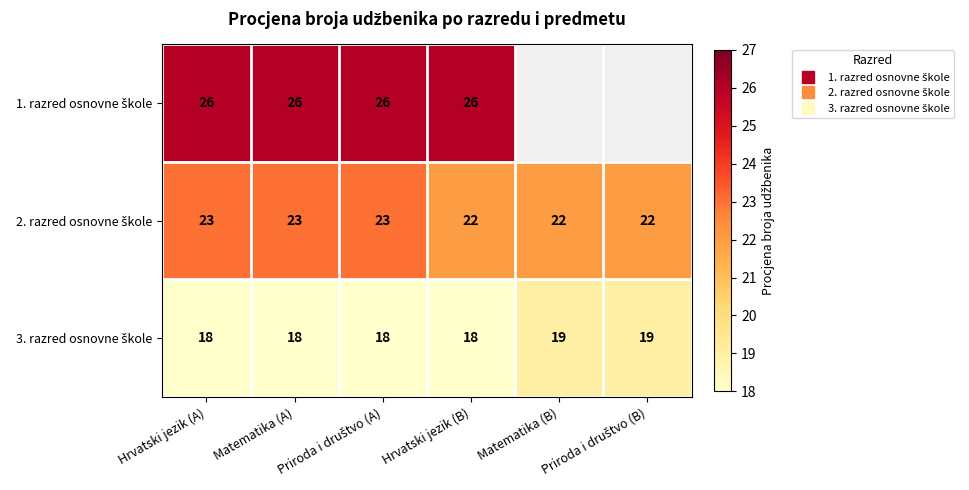

Which series changed the most between Hrvatski jezik (A) and Priroda i društvo (A)?

1. razred osnovne škole